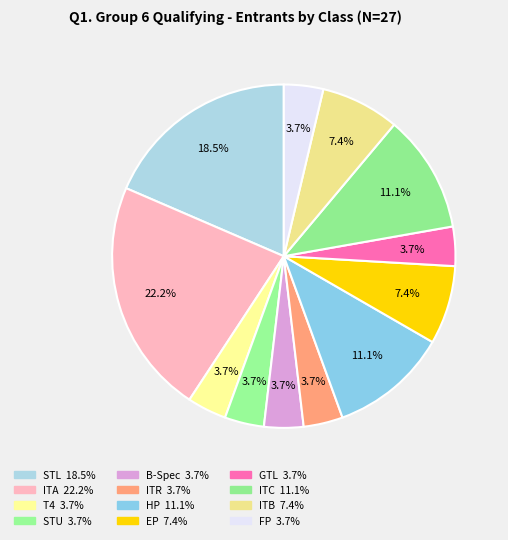

Is there a majority slice in this chart?

No